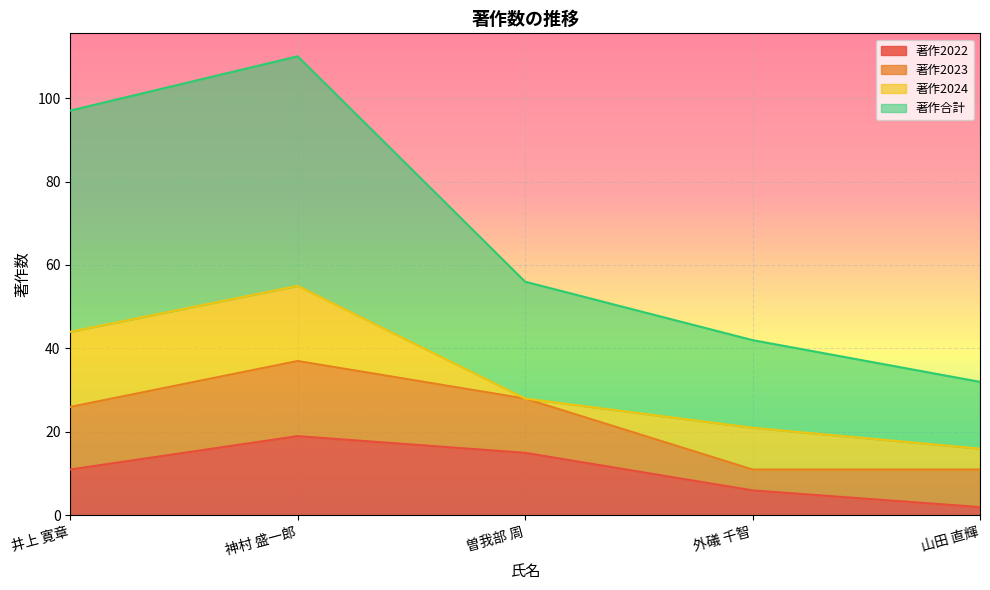

What is the sum of all 著作合計 values?

337